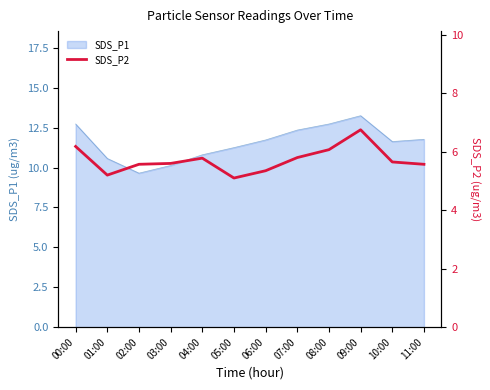

True or false: SDS_P1 has a value of 11.8 at 11:00.

True